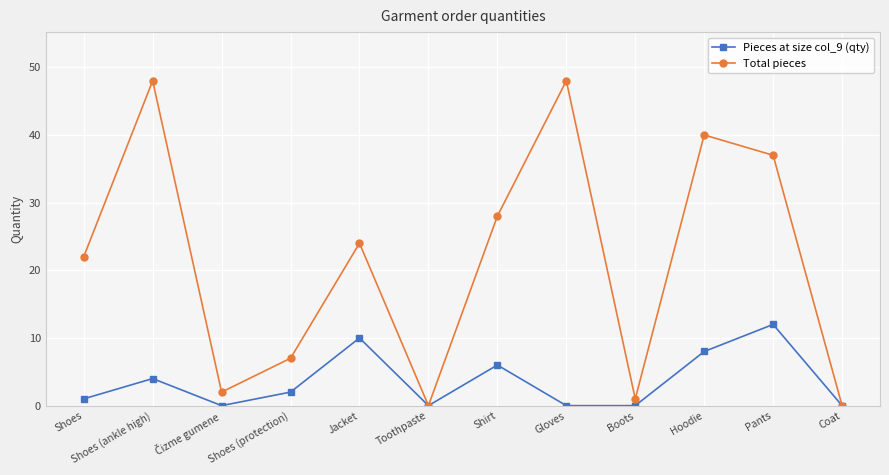

What is the maximum value for Total pieces?

48